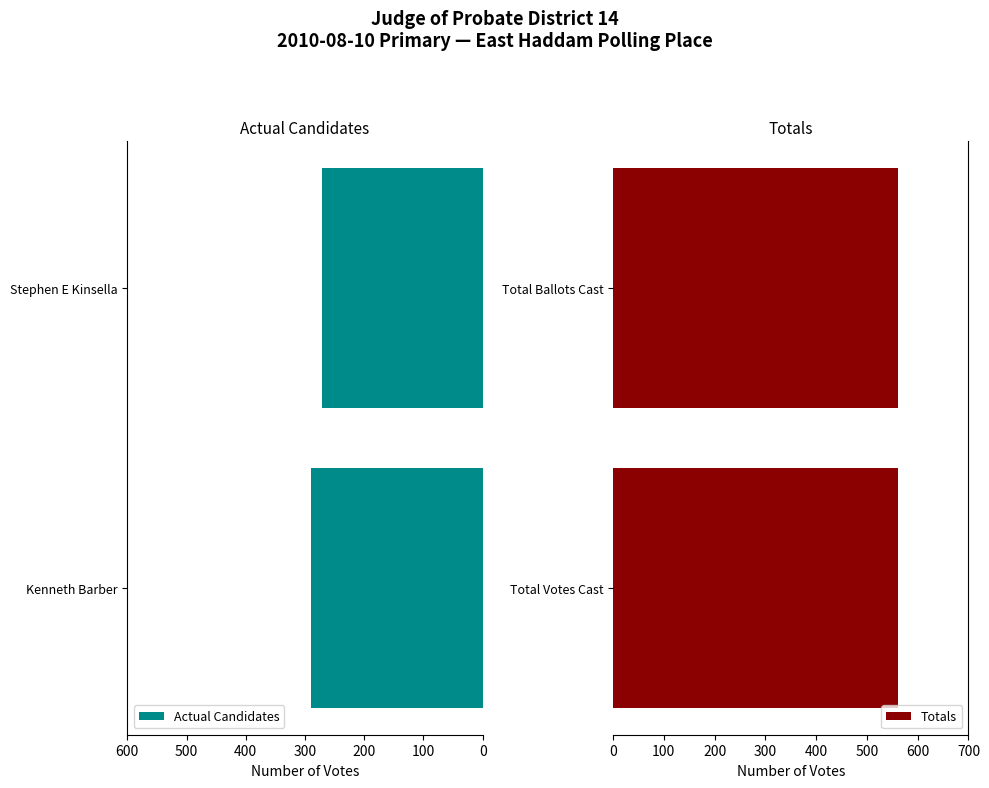

What is the highest value of the Actual Candidates series?

290